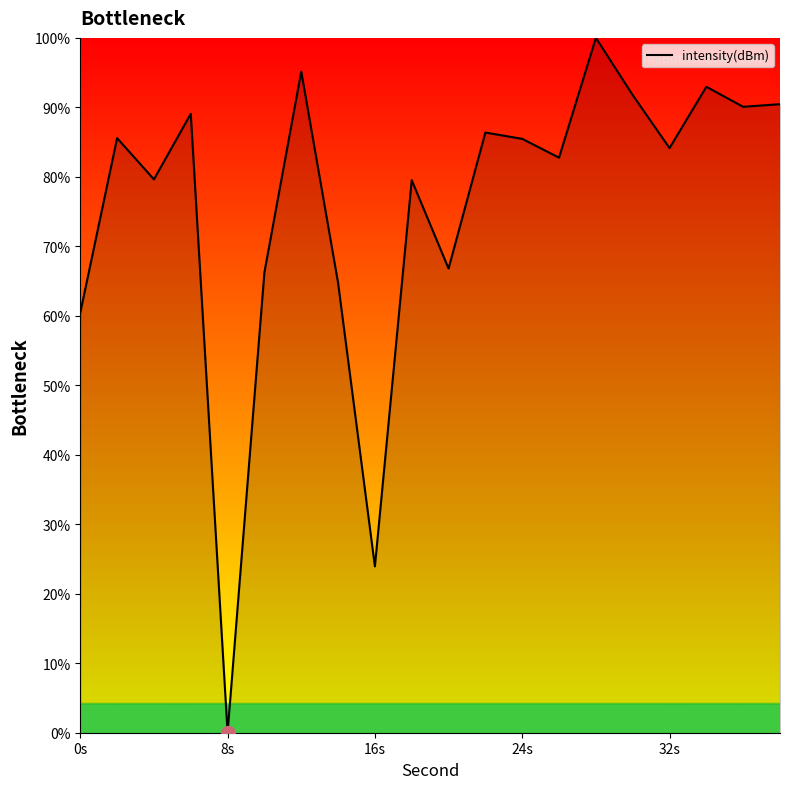

What is the difference between the maximum and minimum values?

100.0